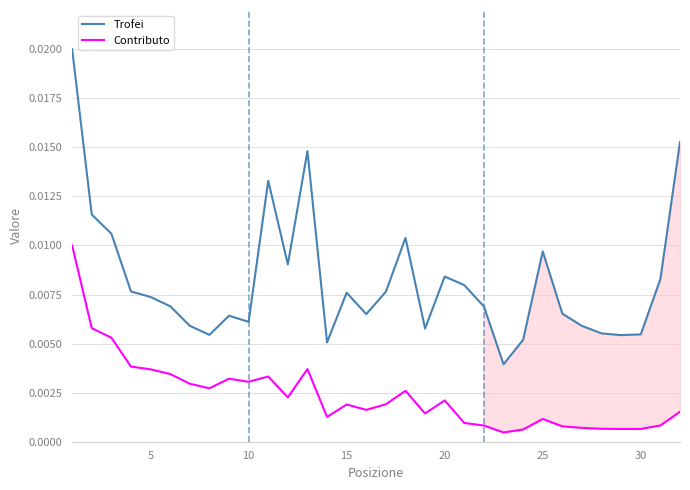

True or false: Trofei and Contributo cross at least once.

False